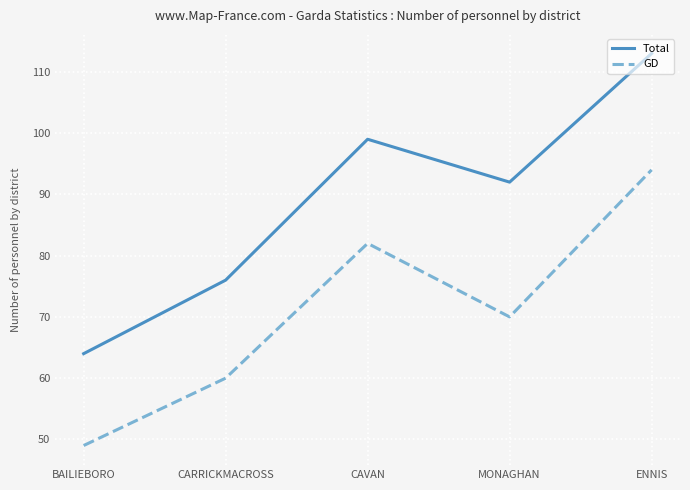

Which series has the largest range (max minus min)?

Total